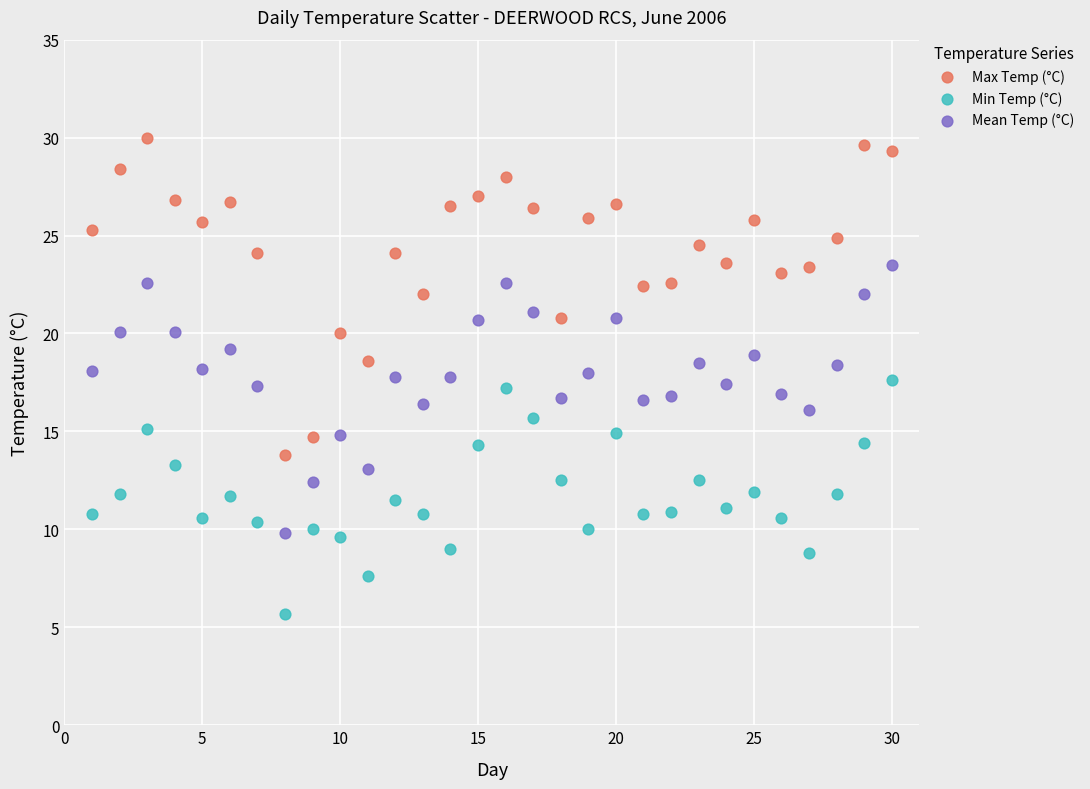

Across all data points, what is the range of Y values (max minus min)?

24.3